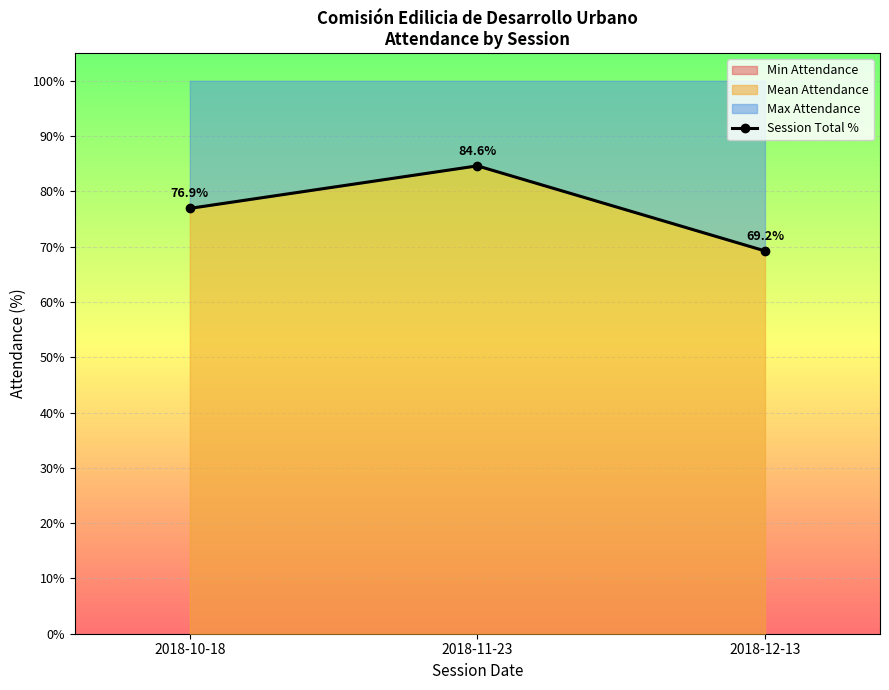

List the labels in order of value, largest first.

2018-11-23, 2018-10-18, 2018-12-13